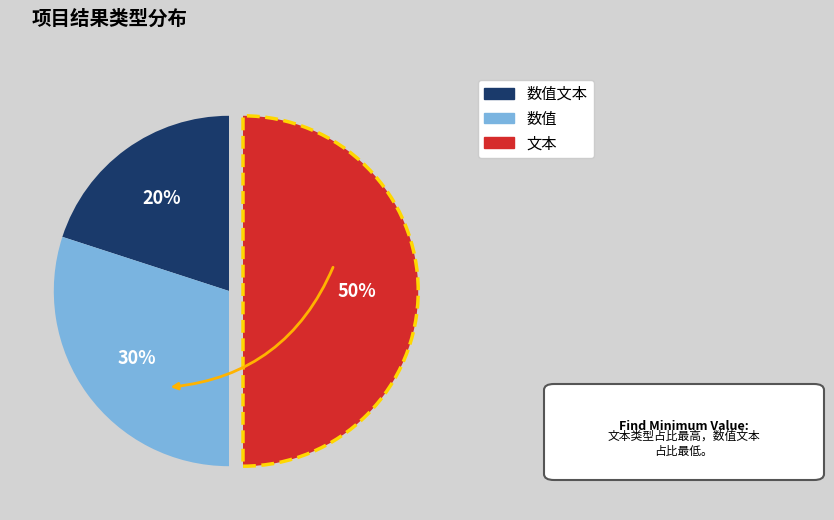

To the nearest percent, what is the average slice percentage?

33%